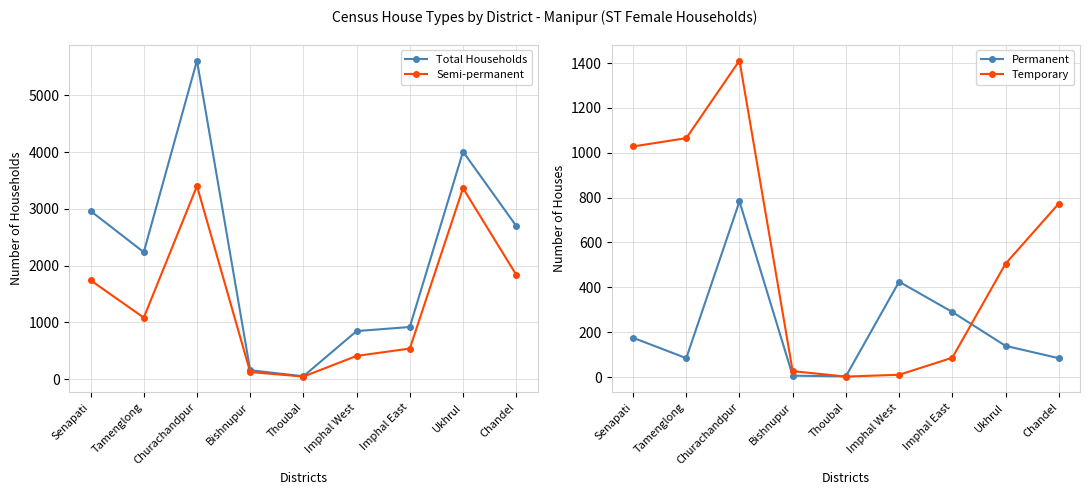

List the series in order of their peak value, highest first.

Total Households, Semi-permanent, Temporary, Permanent